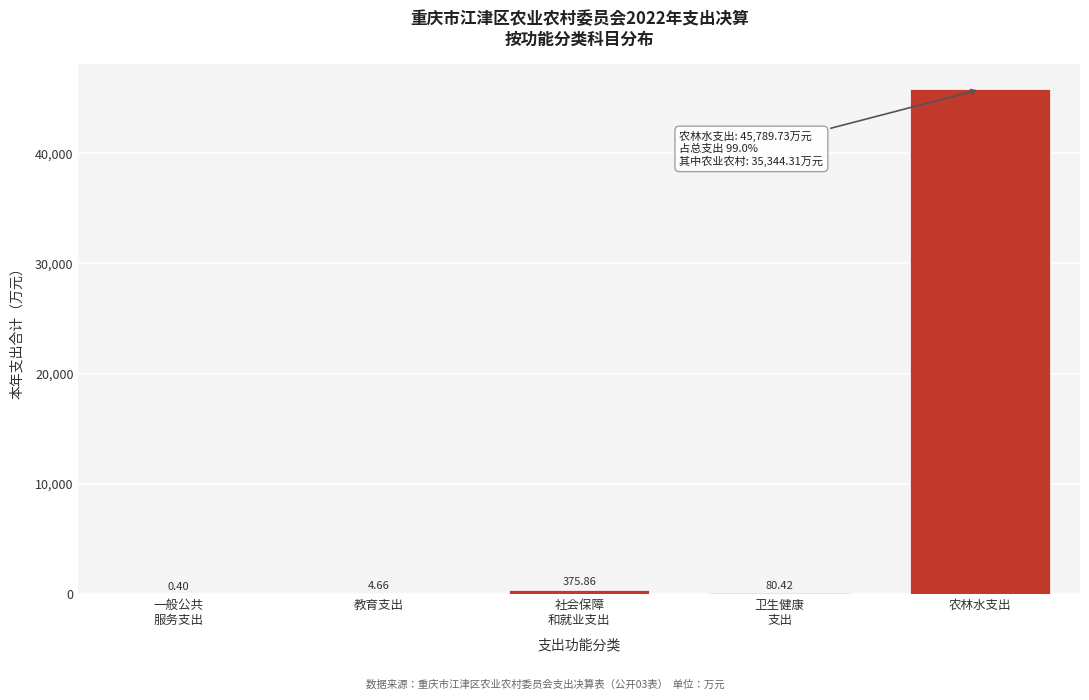

Which has a higher value, 教育支出 or 农林水支出?

农林水支出